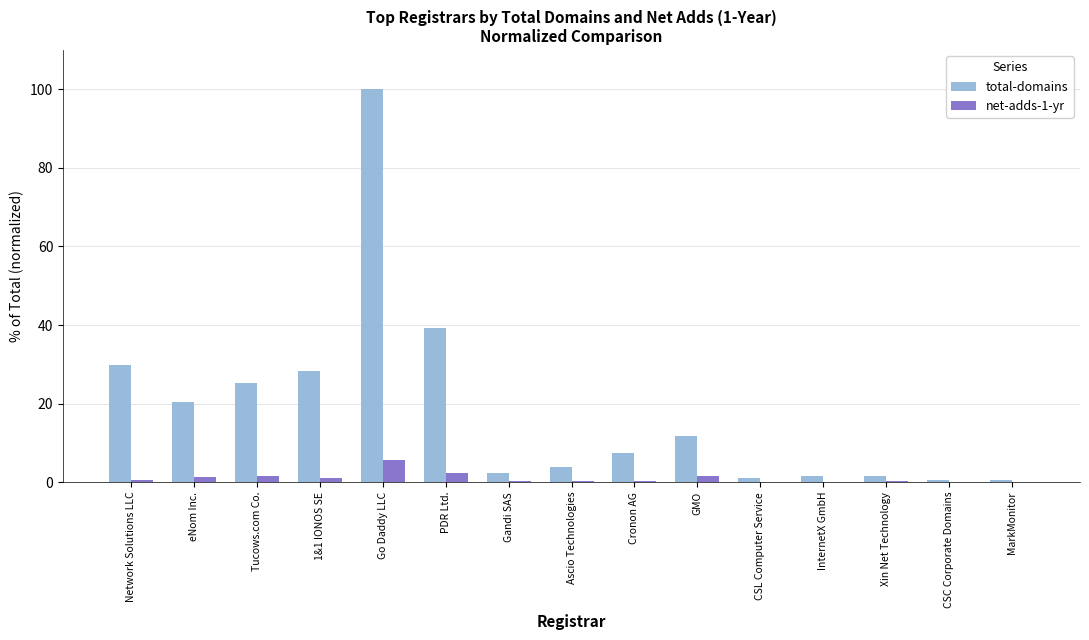

What is the sum of all net-adds-1-yr values?

15.2